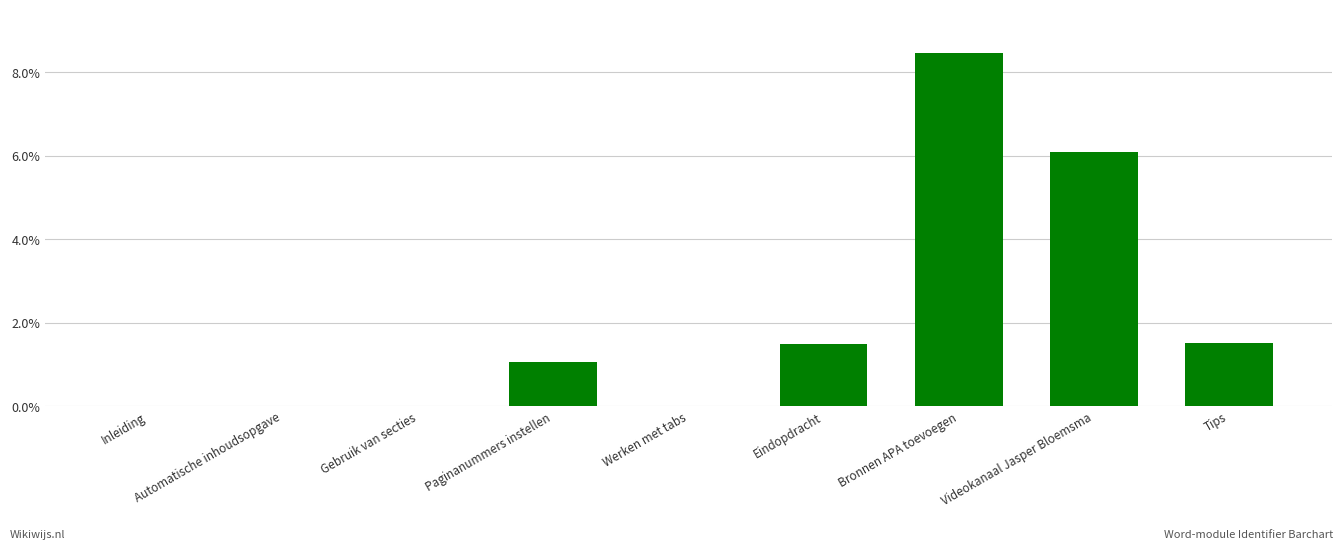

The chart shows a value of 3.5 at Videokanaal Jasper Bloemsma. True or false?

False